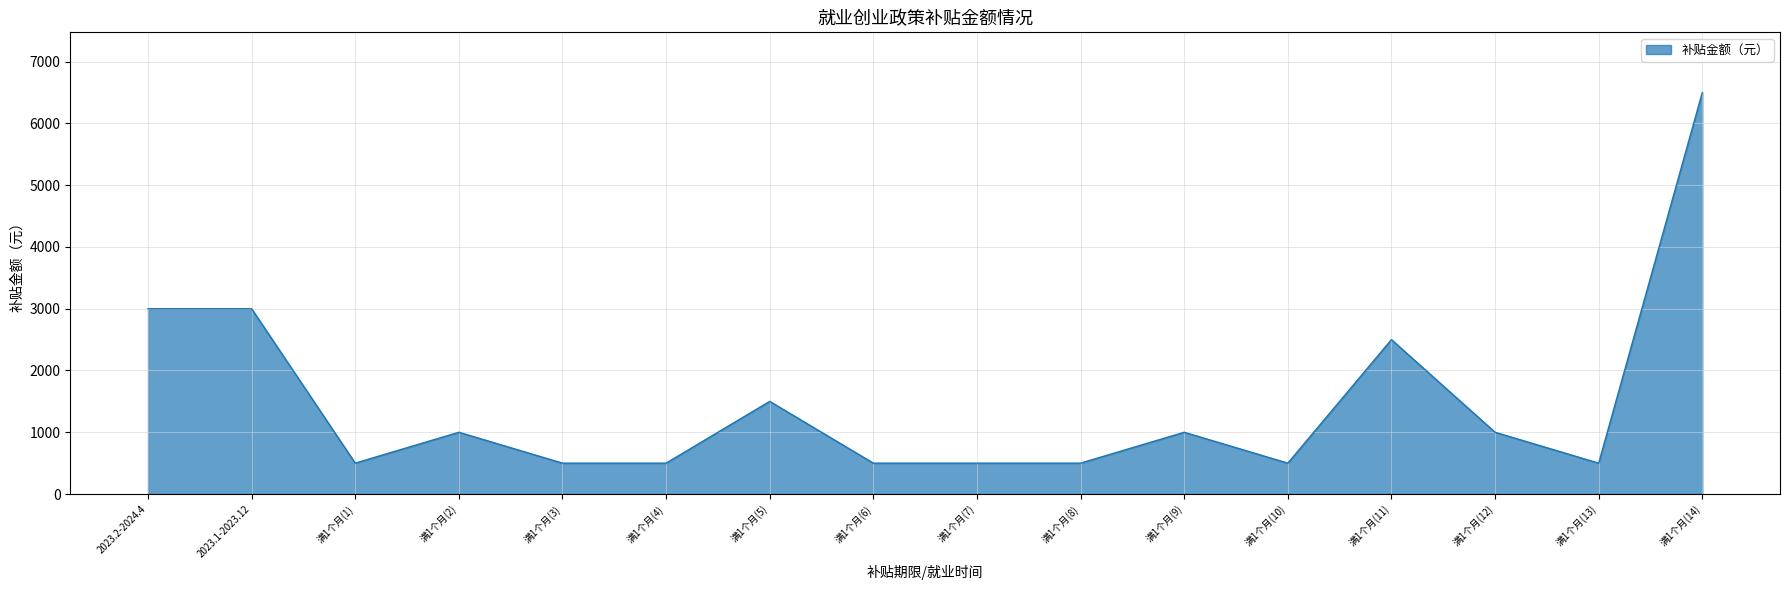

What is the change in value from 满1个月(8) to 满1个月(9)?

+500